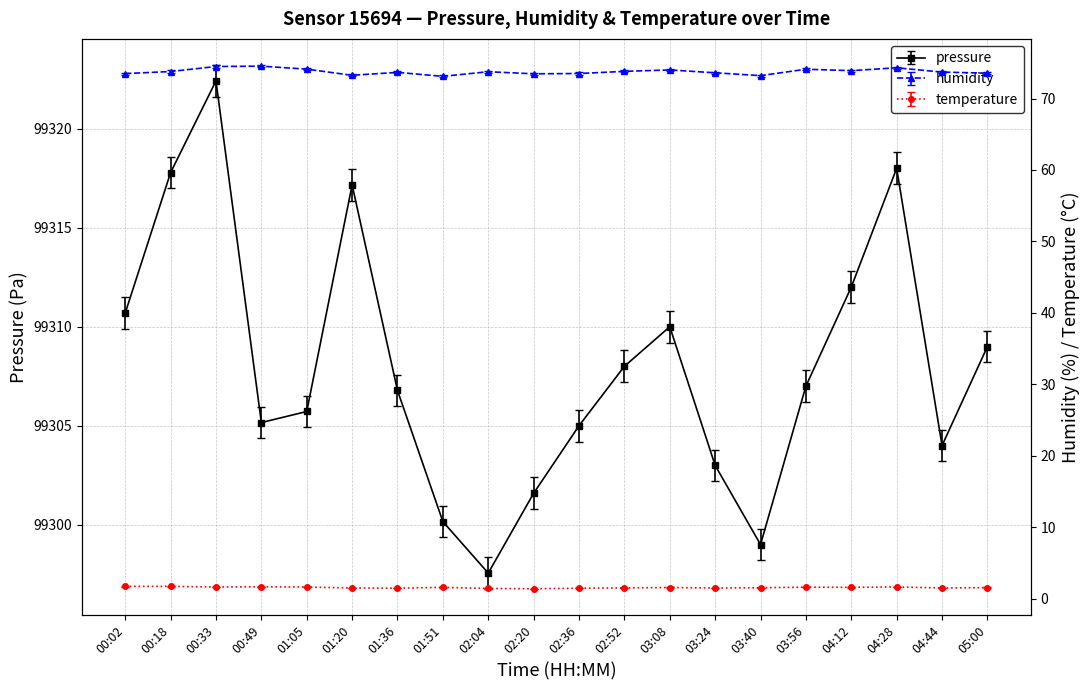

What is the total value across all series at 03:08?

99385.6